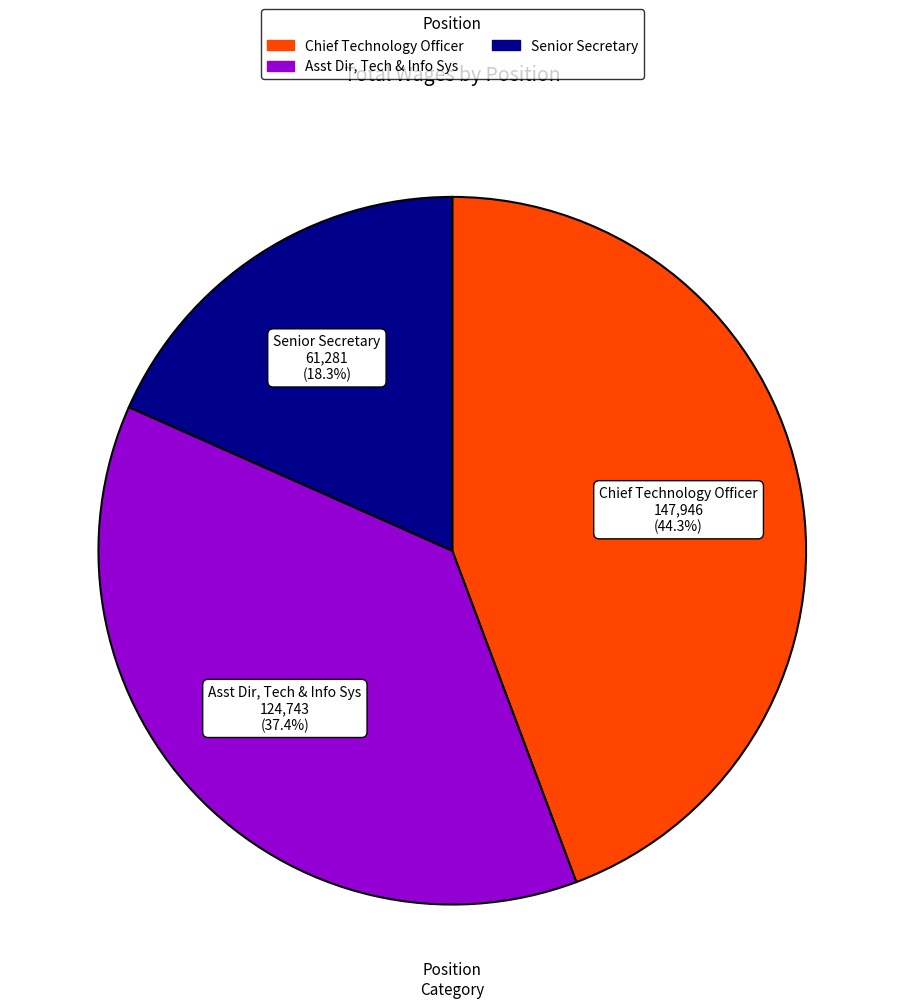

Approximately how many times larger is the value at Asst Dir, Tech & Info Sys compared to Chief Technology Officer?

0.8